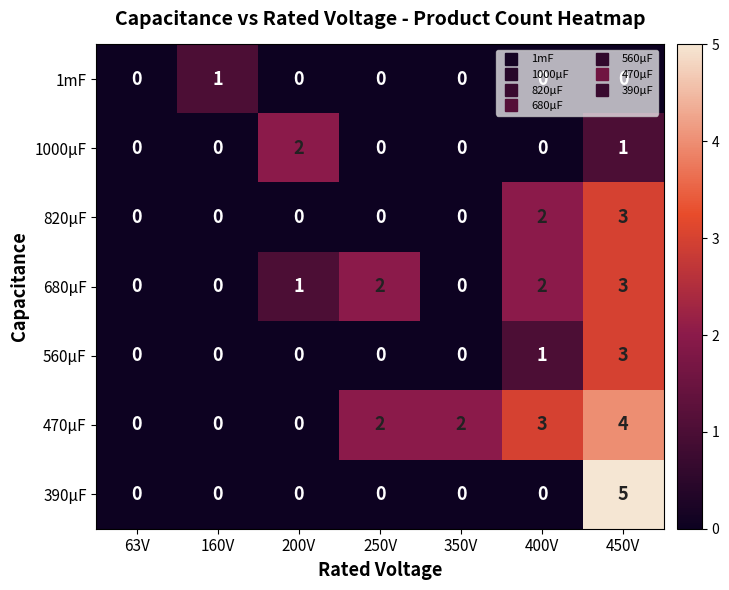

Count the 560μF values in the range 0 to 1.

6